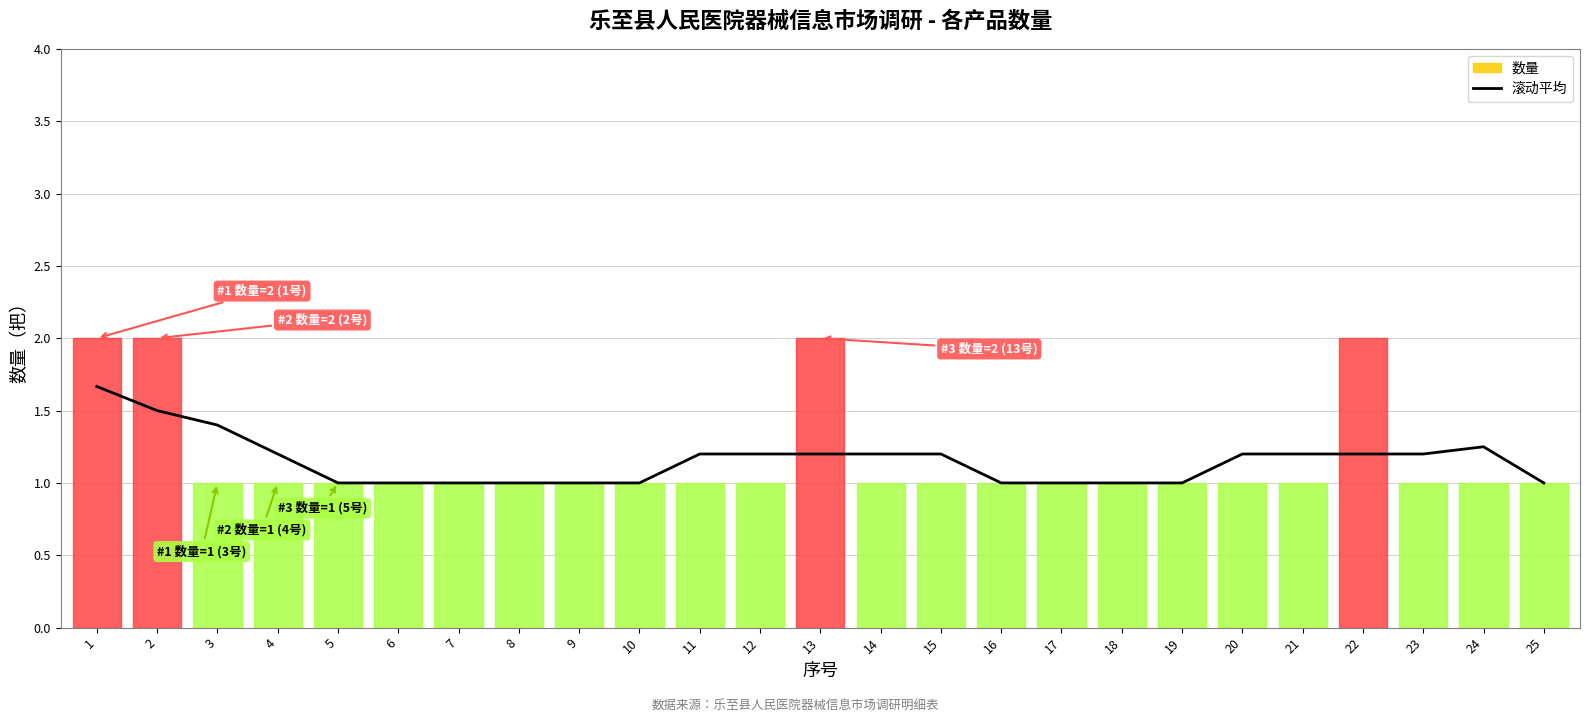

What is the value of the 17th point from the left?

1.0